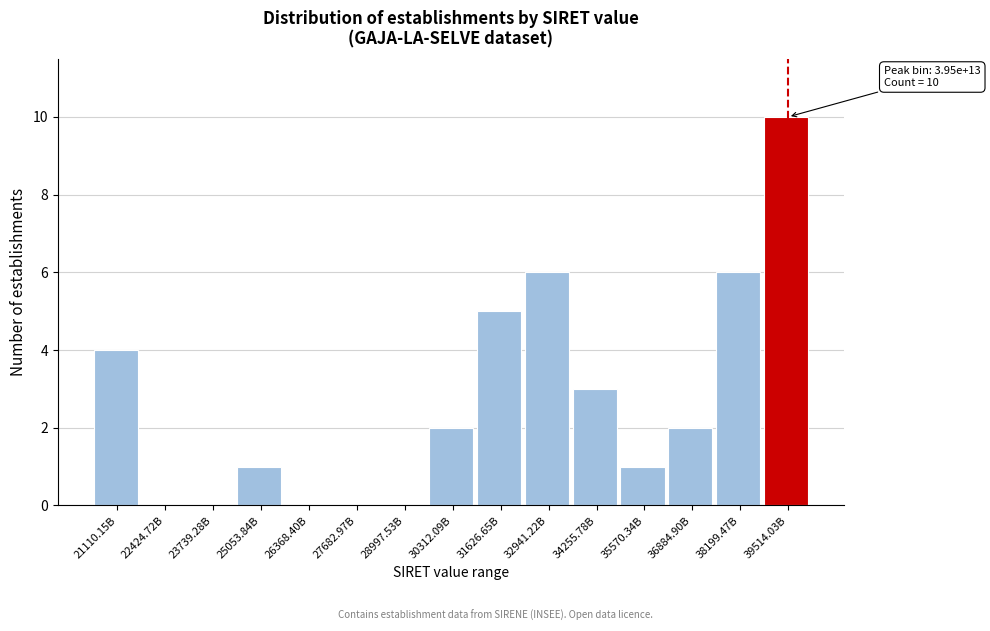

Reading left to right, extract all data points from this chart.

21110.15B=4	22424.72B=0	23739.28B=0	25053.84B=1	26368.40B=0	27682.97B=0	28997.53B=0	30312.09B=2	31626.65B=5	32941.22B=6	34255.78B=3	35570.34B=1	36884.90B=2	38199.47B=6	39514.03B=10